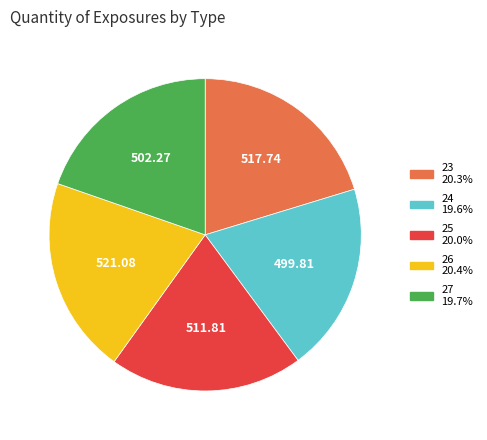

Is the sum of 26 and 24 greater than half?

No